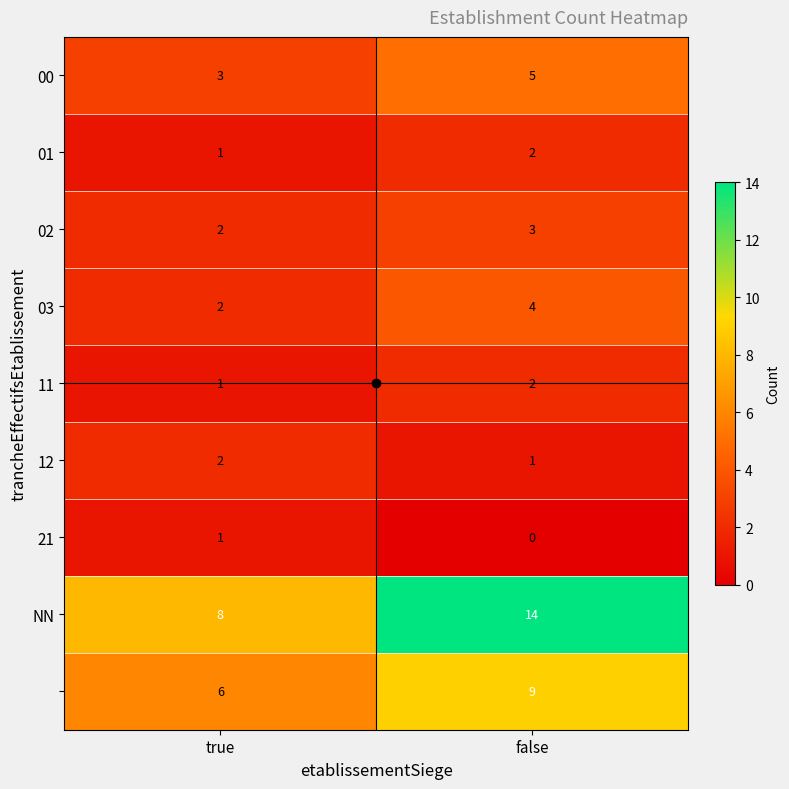

What is the total value across all series at false?

40